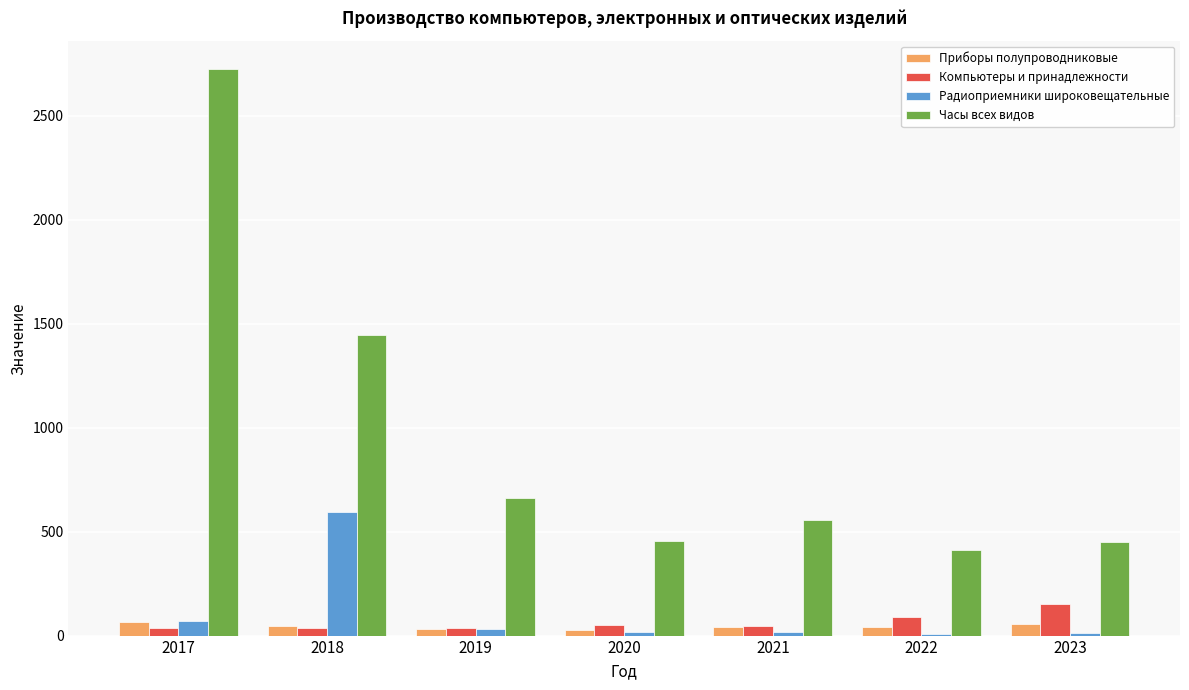

True or false: Часы всех видов has a value of 1444.0 at 2018.

True